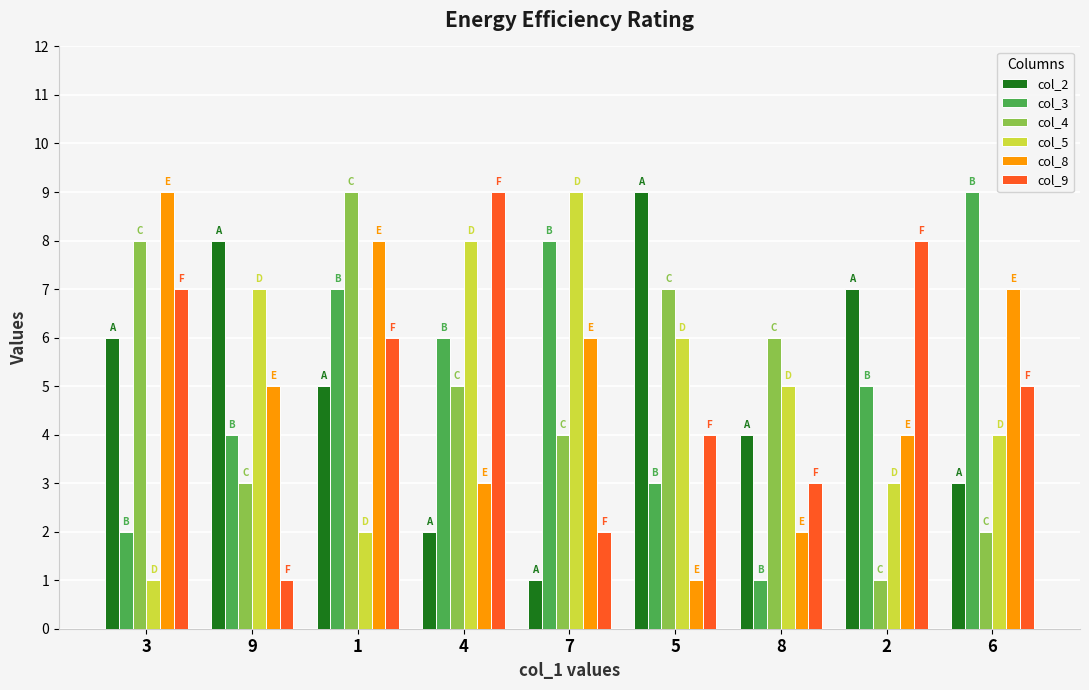

Reading left to right, what are all the values shown in this chart?

col_2: 3=6	9=8	1=5	4=2	7=1	5=9	8=4	2=7	6=3
col_3: 3=2	9=4	1=7	4=6	7=8	5=3	8=1	2=5	6=9
col_4: 3=8	9=3	1=9	4=5	7=4	5=7	8=6	2=1	6=2
col_5: 3=1	9=7	1=2	4=8	7=9	5=6	8=5	2=3	6=4
col_8: 3=9	9=5	1=8	4=3	7=6	5=1	8=2	2=4	6=7
col_9: 3=7	9=1	1=6	4=9	7=2	5=4	8=3	2=8	6=5